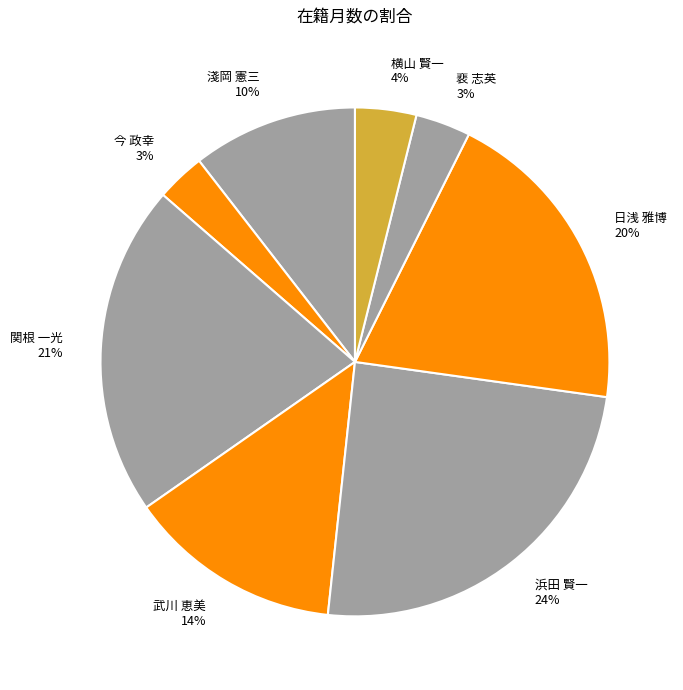

True or false: 今 政幸 accounts for 16% of the total.

False